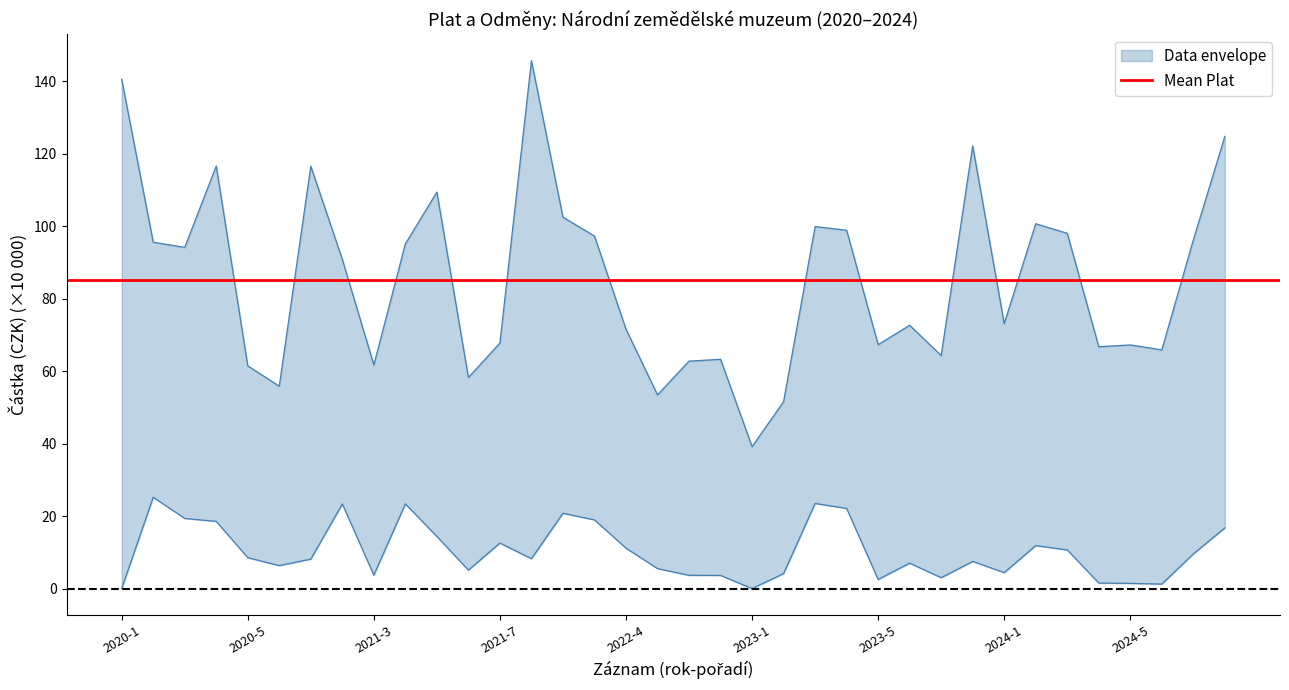

How many interior local peaks does the Plat series have?

10